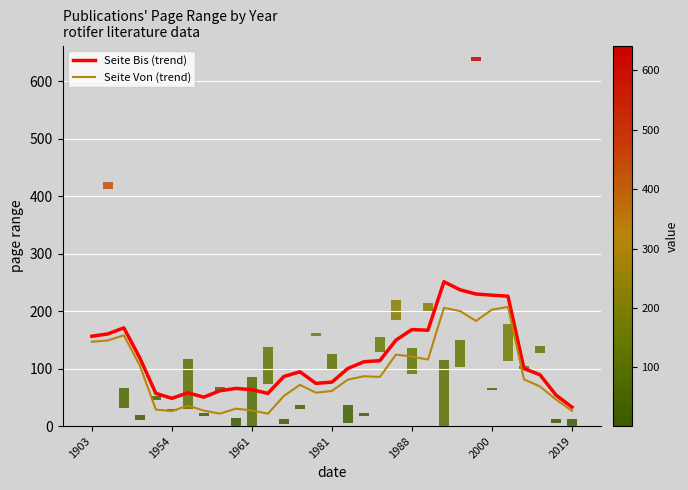

Which series has the largest range (max minus min)?

Seite Bis (trend)